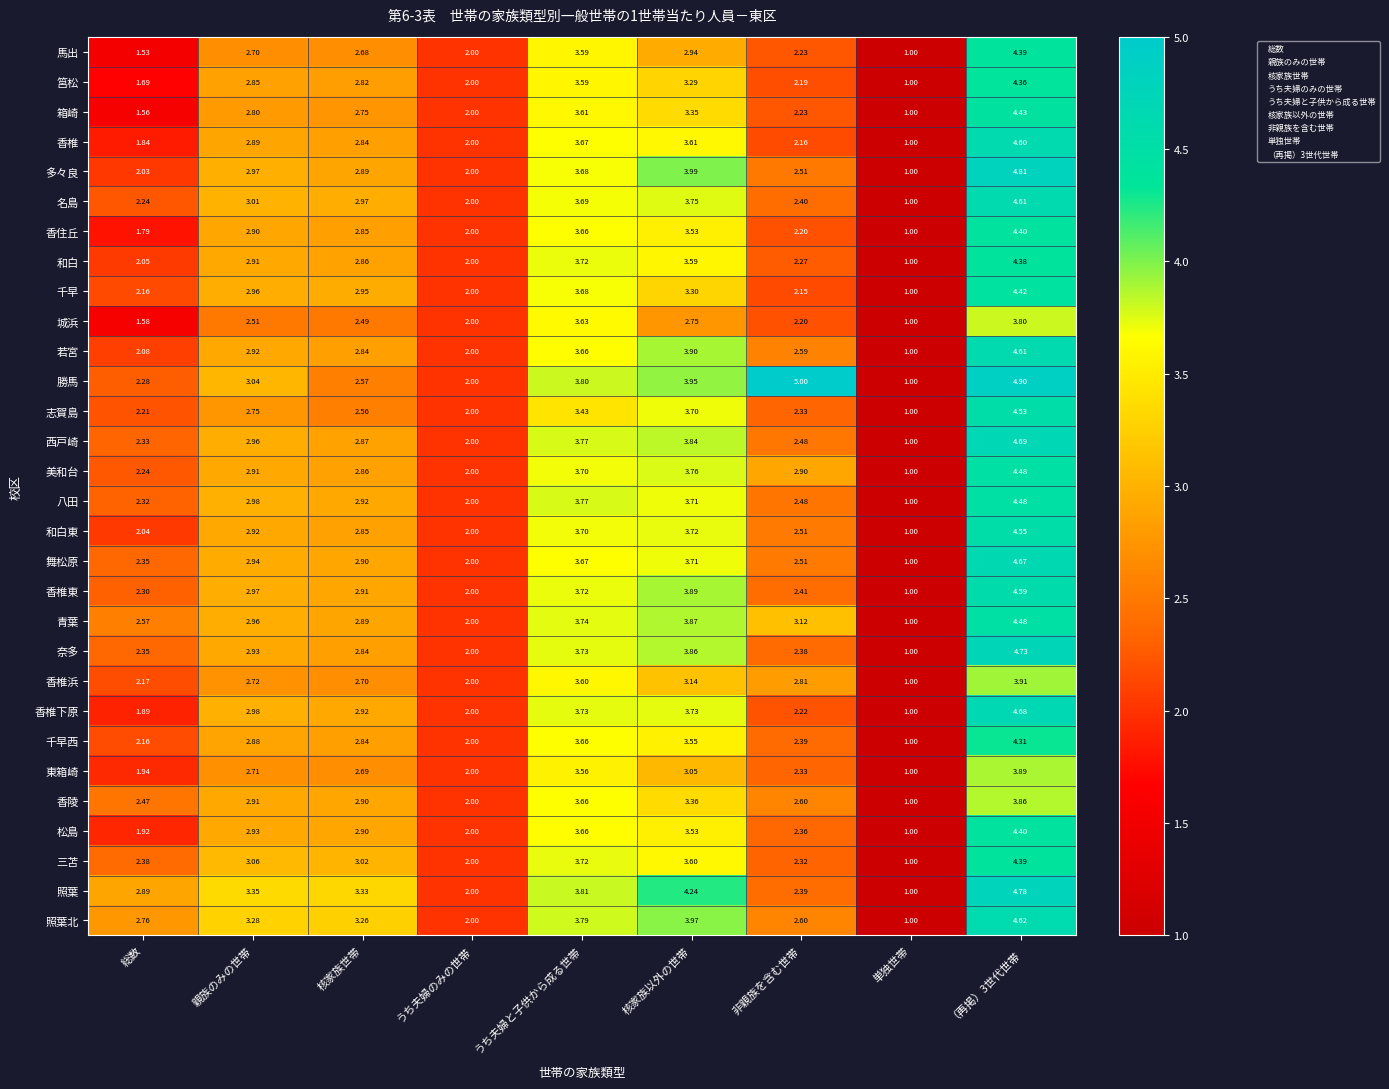

How many series are shown in this chart?

30